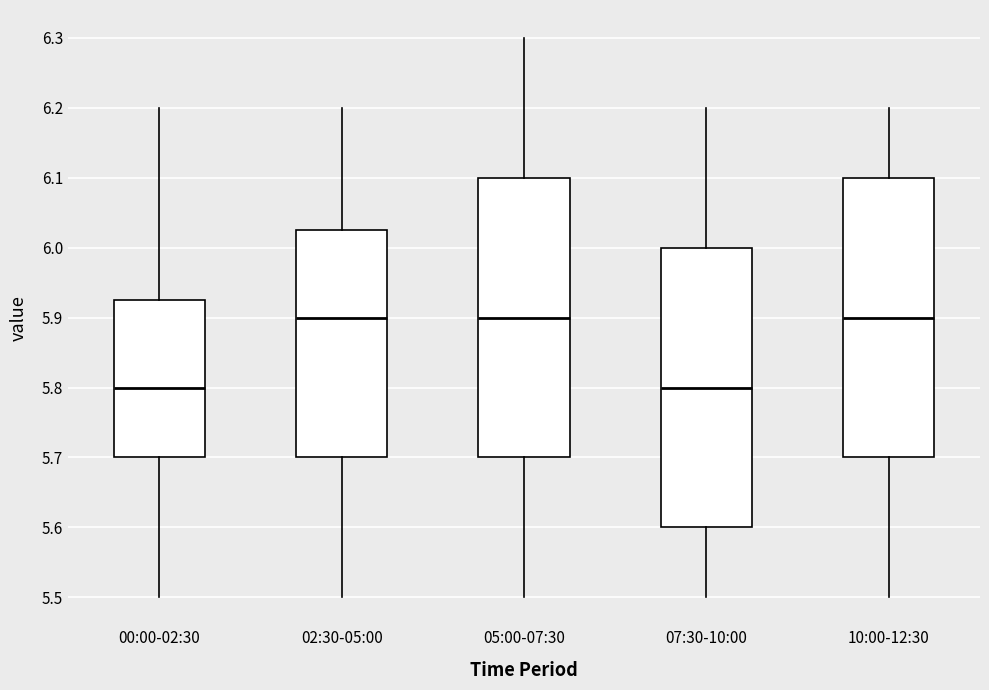

Reading left to right, read every box against the y-axis: the position of its median line, the range the box covers, and the ends of its whiskers. The values are not printed on the chart, so give them approximately, as read against the axis.

00:00-02:30: median 5.80, box 5.70 to 5.93, whiskers 5.50 to 6.20
02:30-05:00: median 5.90, box 5.70 to 6.03, whiskers 5.50 to 6.20
05:00-07:30: median 5.90, box 5.70 to 6.10, whiskers 5.50 to 6.30
07:30-10:00: median 5.80, box 5.60 to 6.00, whiskers 5.50 to 6.20
10:00-12:30: median 5.90, box 5.70 to 6.10, whiskers 5.50 to 6.20